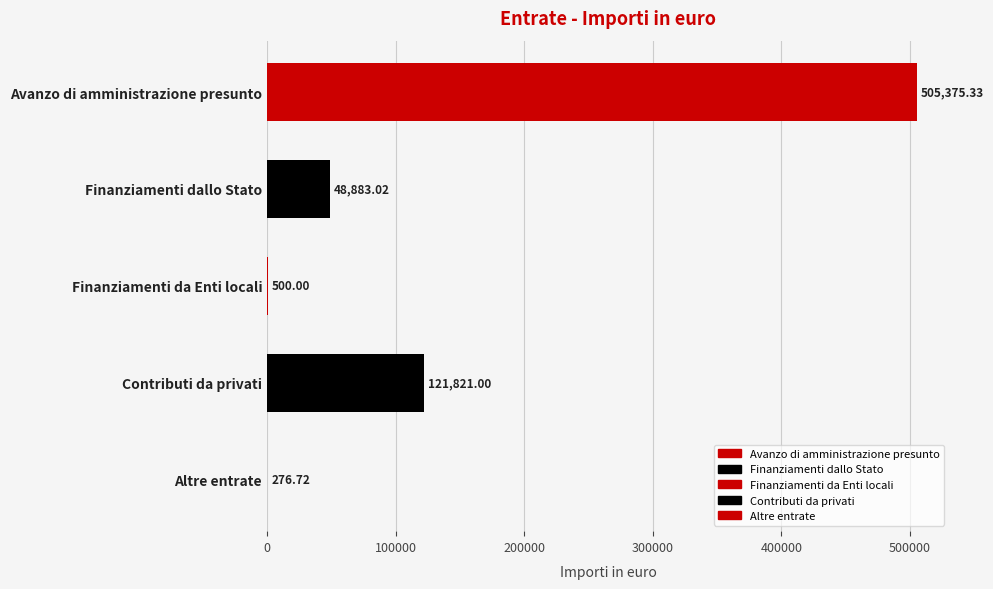

Count the number of categories in the chart.

5